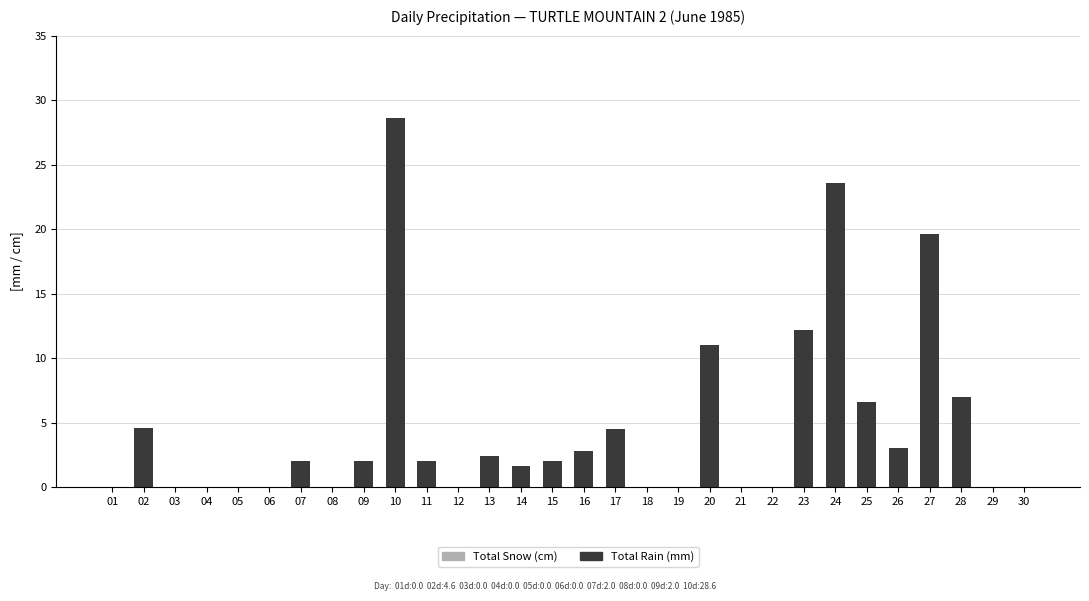

What is the sum of the values at 14 and 12?

1.6